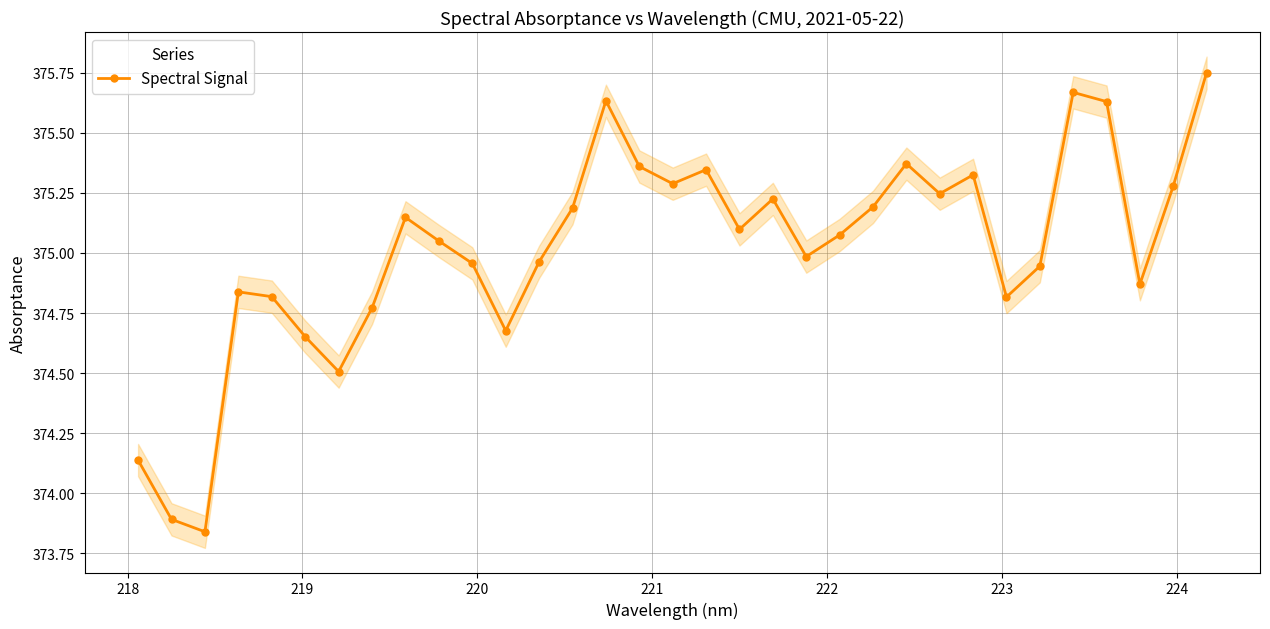

True or false: Spectral Signal has more than 1 points higher than both neighbors.

True